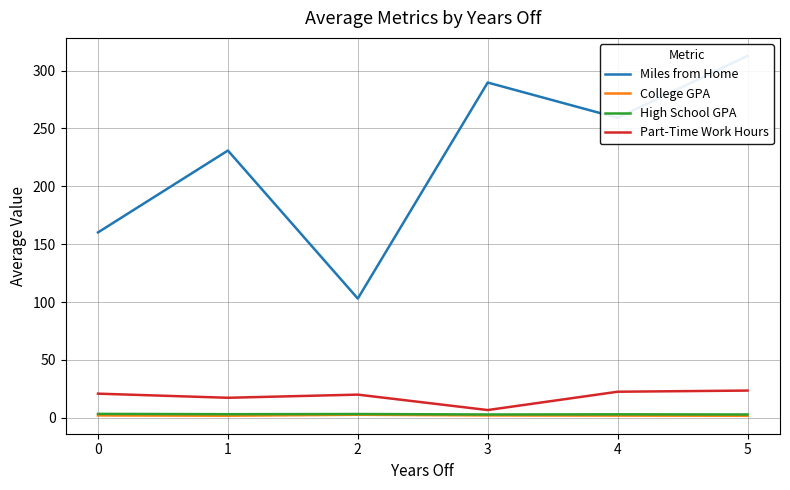

Reading left to right, what are all the values shown in this chart?

Miles from Home: 160.2	230.9	103.0	289.7	259.2	312.7
College GPA: 2.0	1.8	2.6	2.0	1.9	1.8
High School GPA: 3.4	3.1	3.2	2.8	3.0	2.8
Part-Time Work Hours: 20.8	17.3	20.0	6.7	22.5	23.5